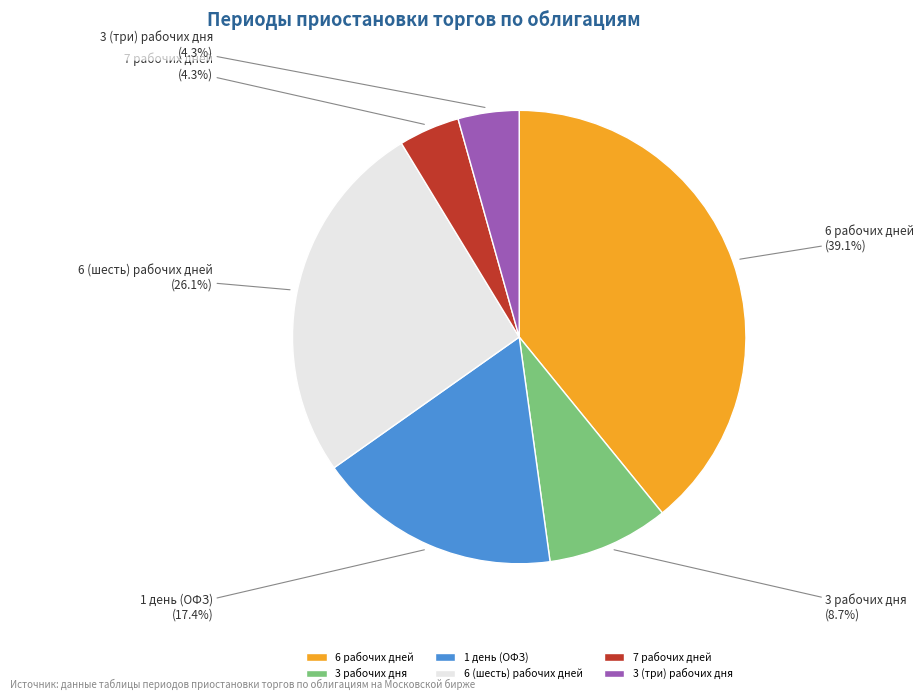

How many slices are in this pie chart?

6